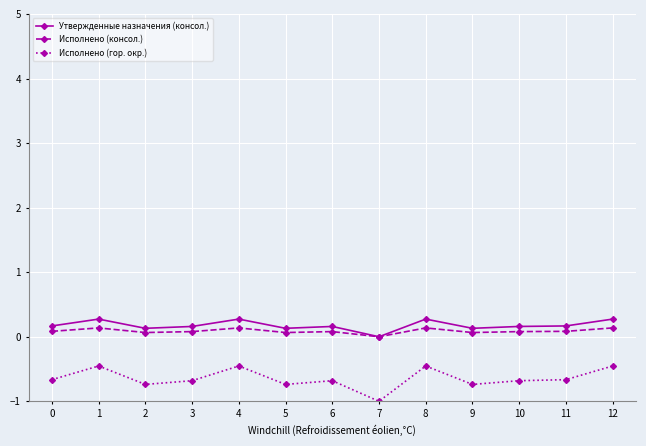

What are all the series names shown in the legend?

Утвержденные назначения (консол.), Исполнено (консол.), Исполнено (гор. окр.)